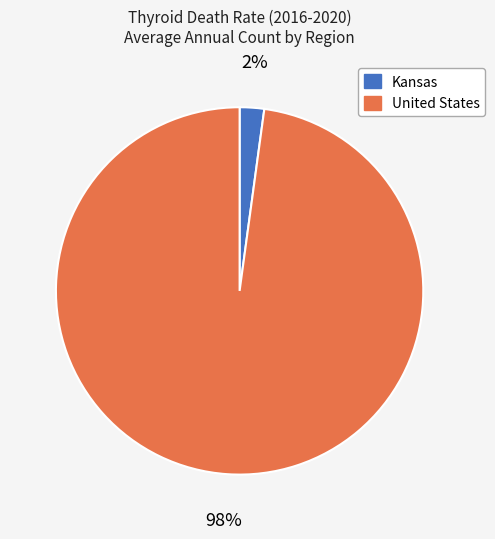

Which slice represents more than half of the pie?

United States